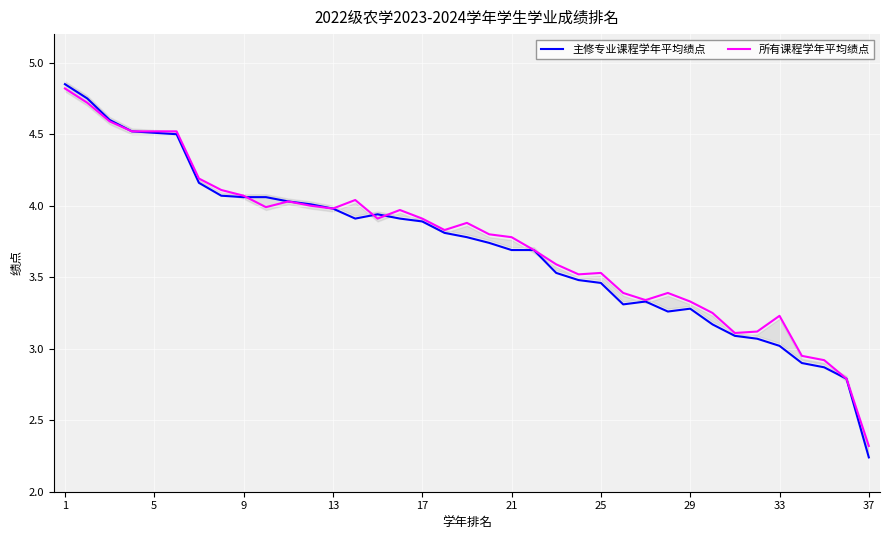

At which label does 主修专业课程学年平均绩点 reach its minimum?

37